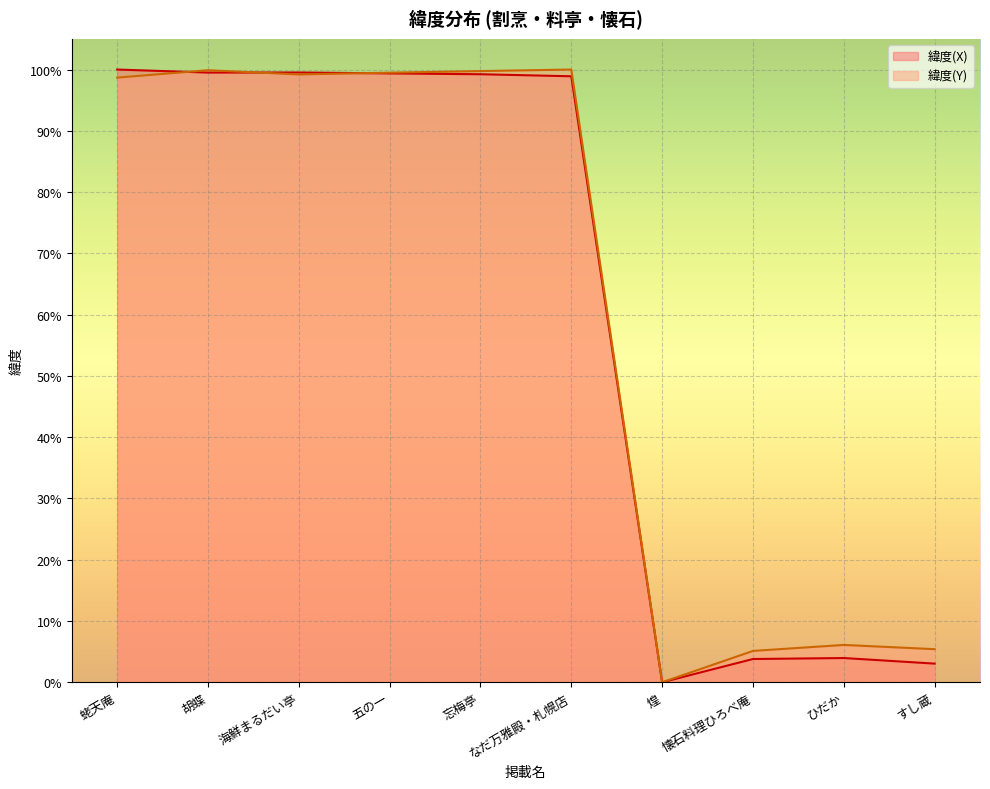

Which series ends up on top after the final intersection of 緯度(X) and 緯度(Y)?

緯度(Y)